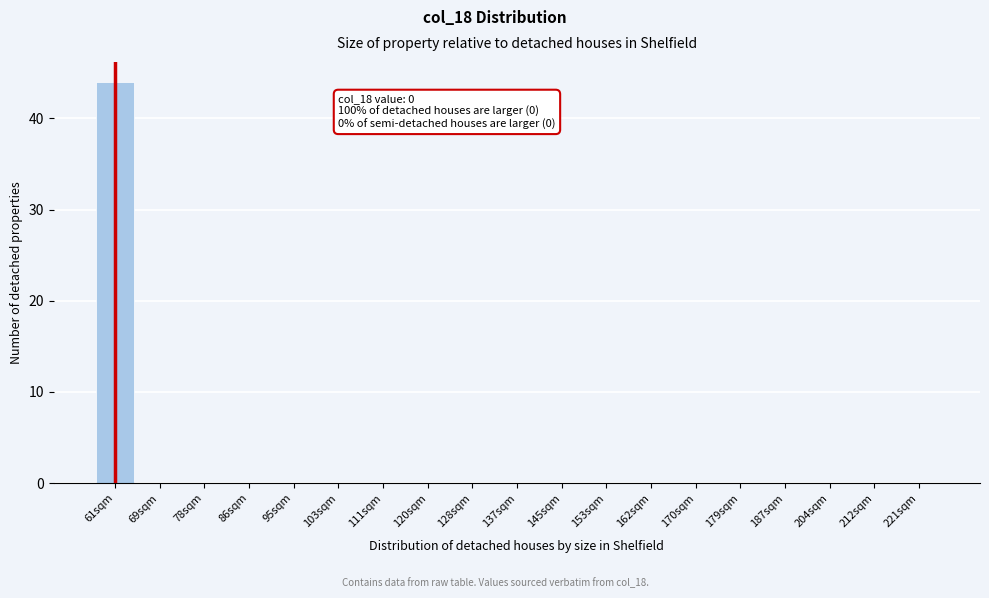

Reading right to left, what are all the values shown in this chart?

221sqm=0	212sqm=0	204sqm=0	187sqm=0	179sqm=0	170sqm=0	162sqm=0	153sqm=0	145sqm=0	137sqm=0	128sqm=0	120sqm=0	111sqm=0	103sqm=0	95sqm=0	86sqm=0	78sqm=0	69sqm=0	61sqm=44